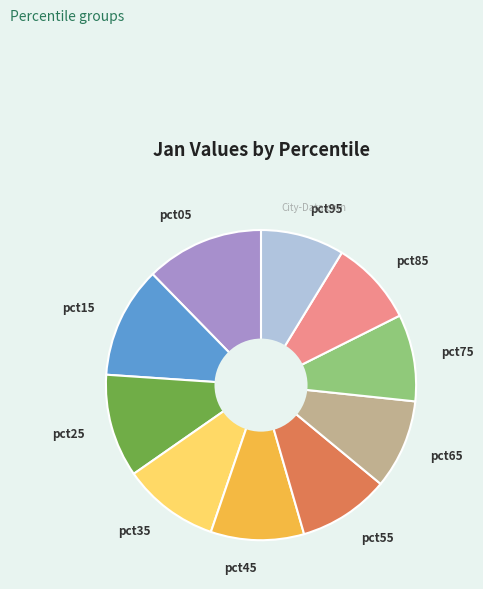

Which category has the biggest portion of the pie?

pct05